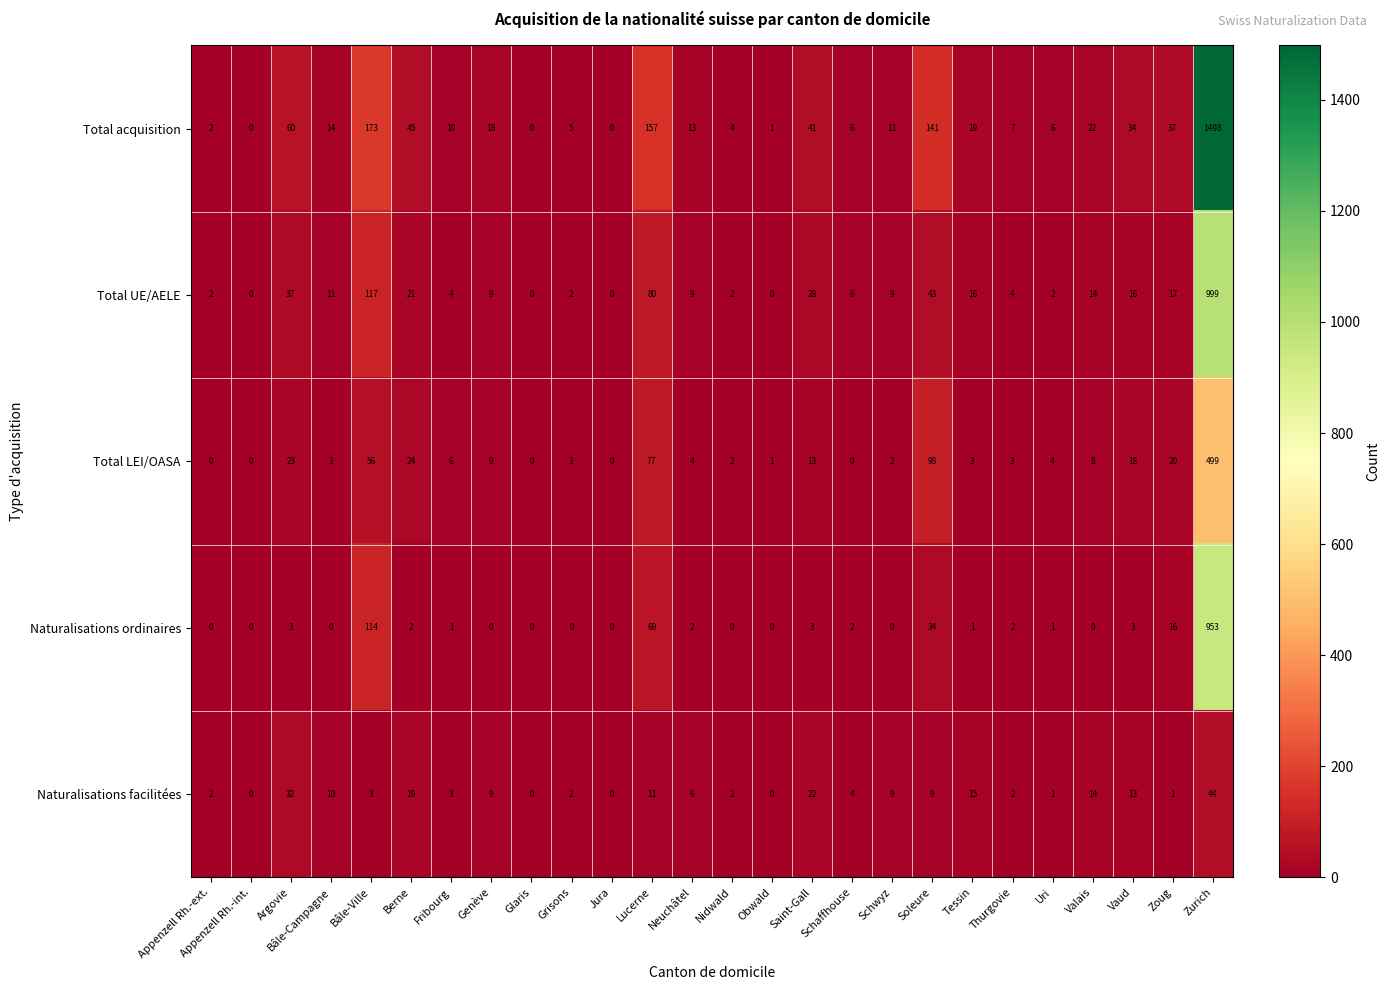

List the series in order of their peak value, lowest first.

Naturalisations facilitées, Total LEI/OASA, Naturalisations ordinaires, Total UE/AELE, Total acquisition